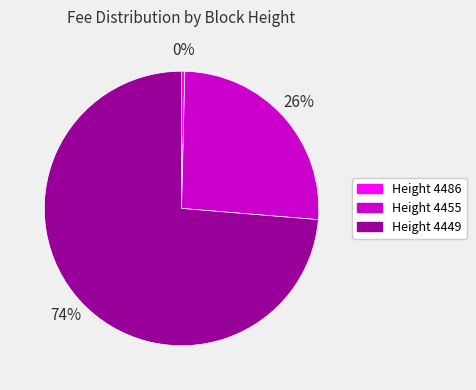

To the nearest percent, what is the combined percentage of Height 4449 and Height 4486?

74%